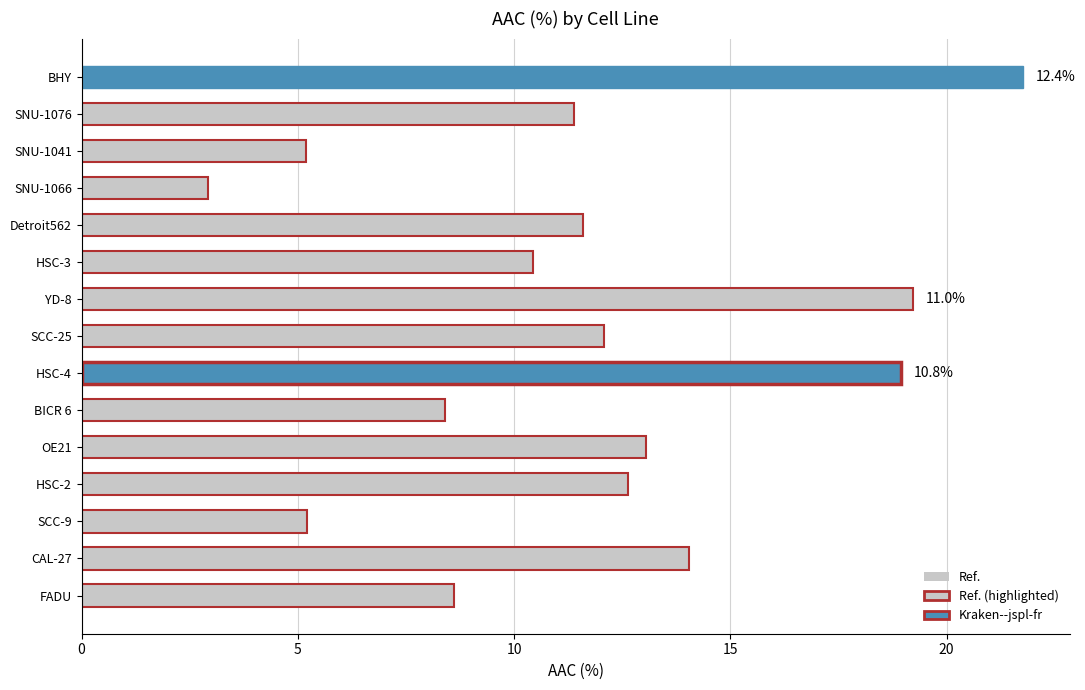

At which category does the chart reach its minimum across all series?

SNU-1066